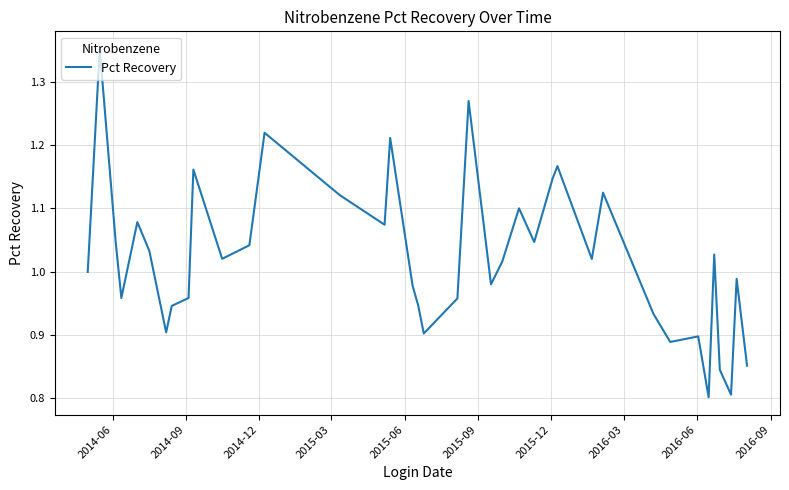

Count the number of data series in this chart.

1